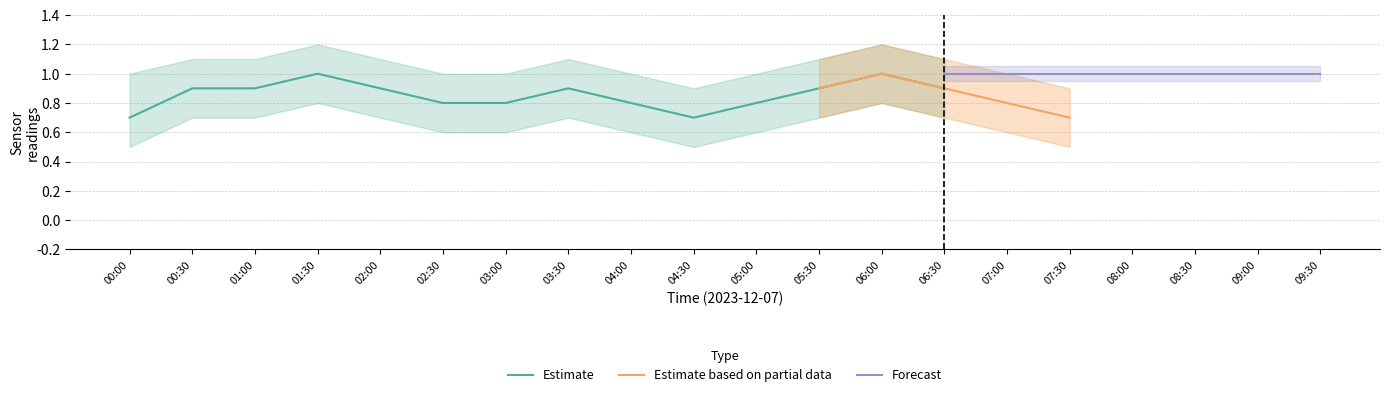

Is it true that Estimate equals 0.9 at 03:30?

True